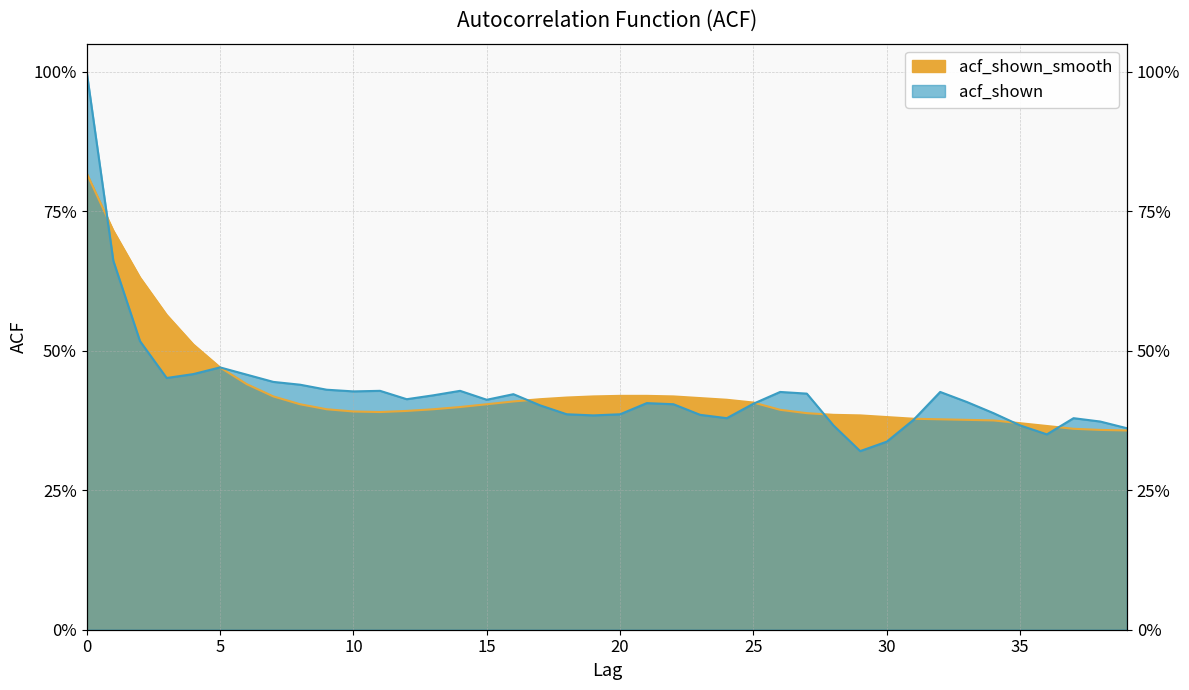

True or false: acf_shown has more than 2 interior local peaks.

True